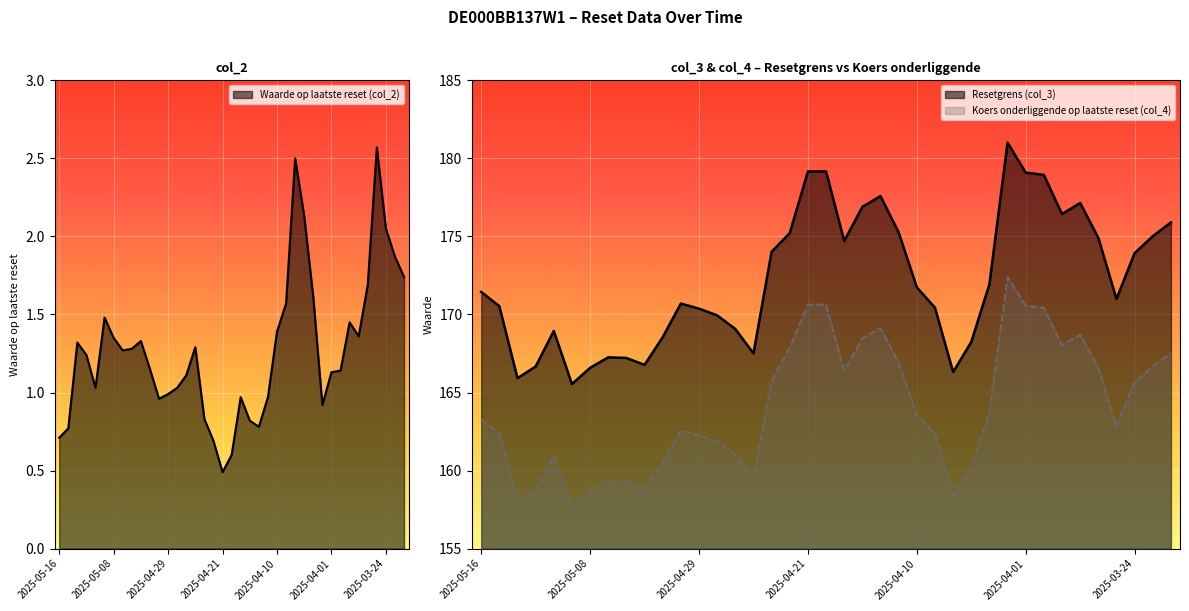

What is the label of the 21st point from the right?

2025-04-21